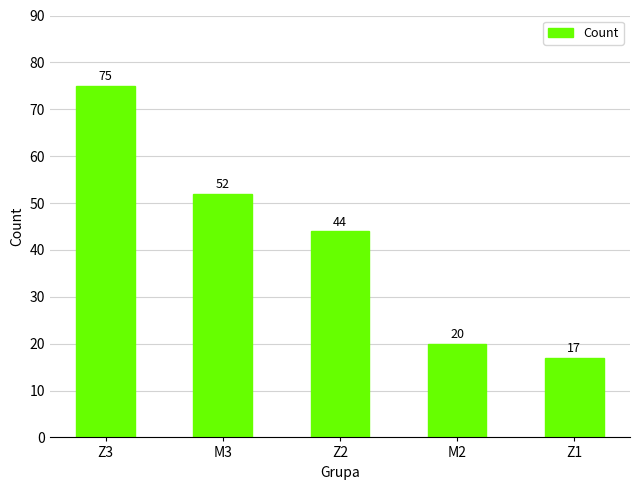

At which category does the chart reach its minimum across all series?

Z1